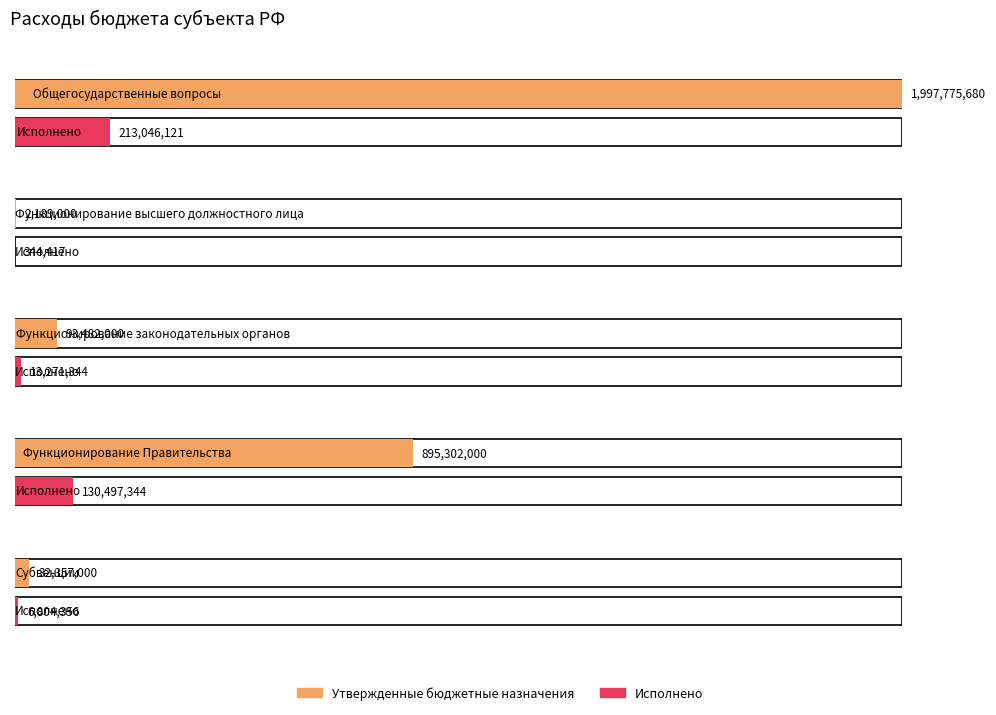

What are all the series names shown in the legend?

Утвержденные бюджетные назначения, Исполнено